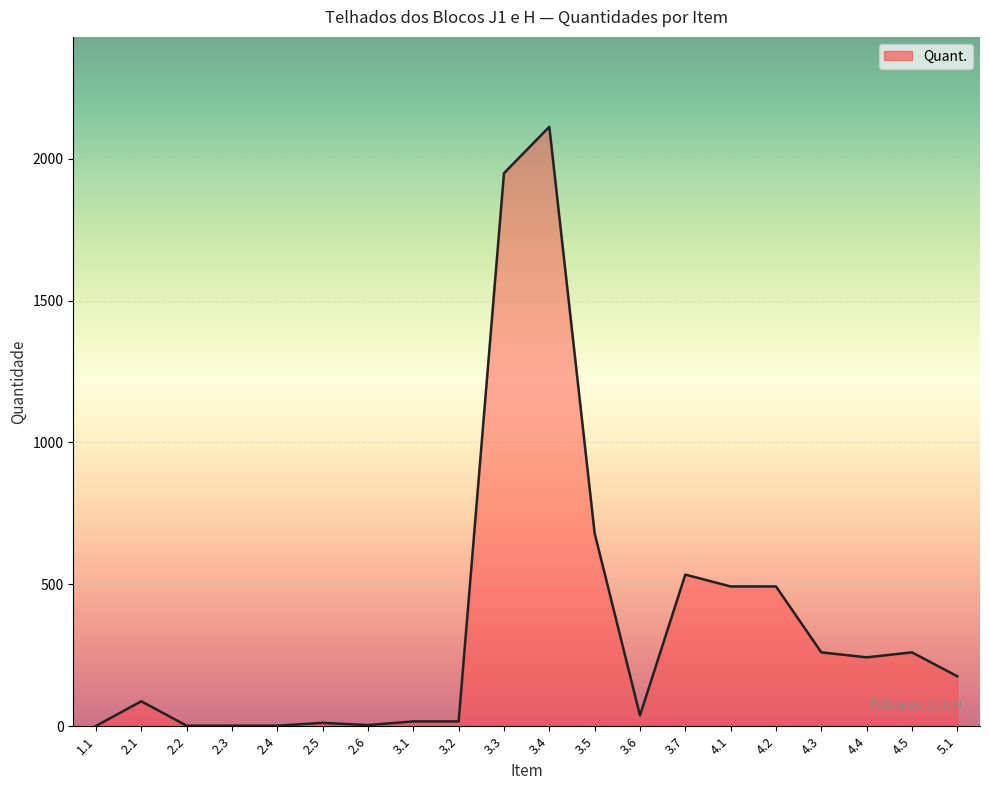

At which category does the data reach its first local peak?

2.1